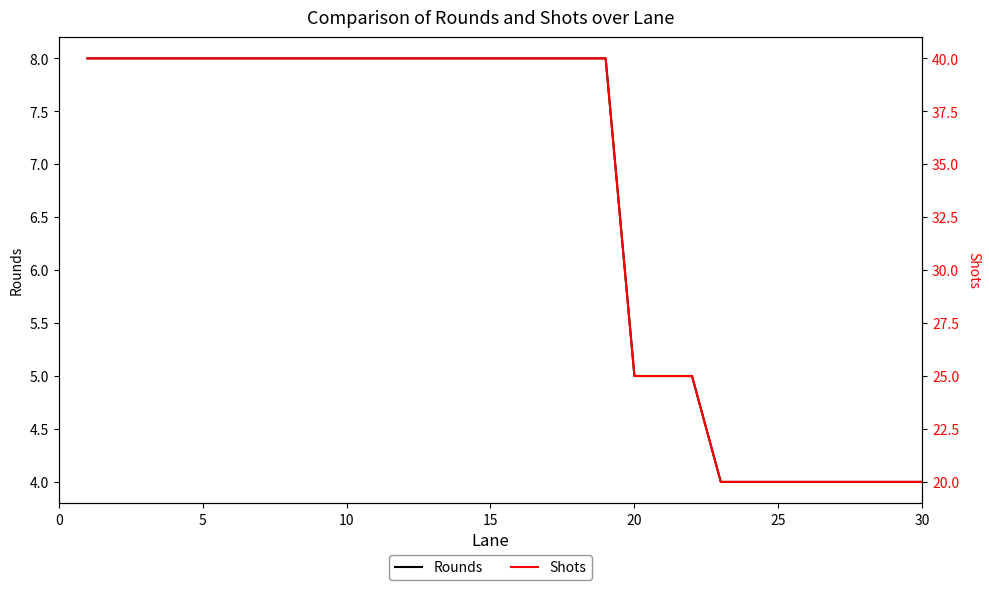

What is the maximum value for Rounds?

8